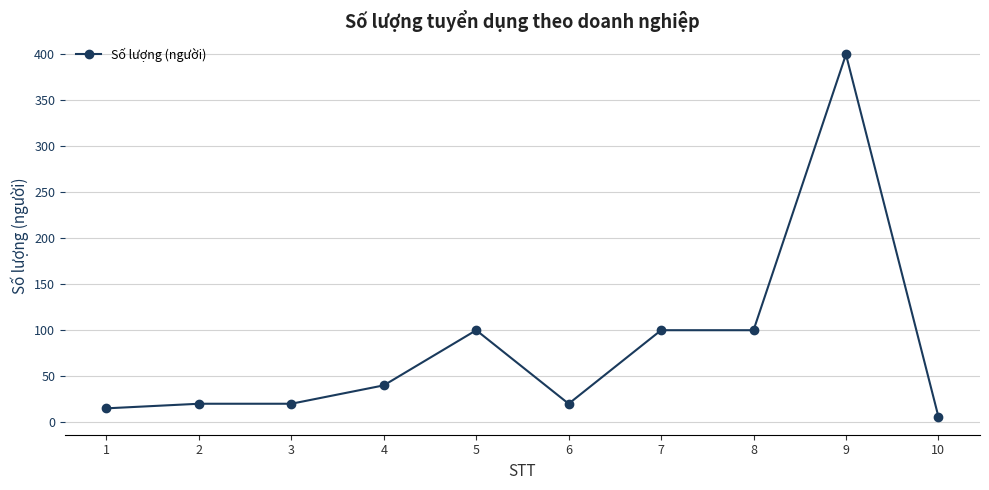

What is the maximum value shown in the chart?

400